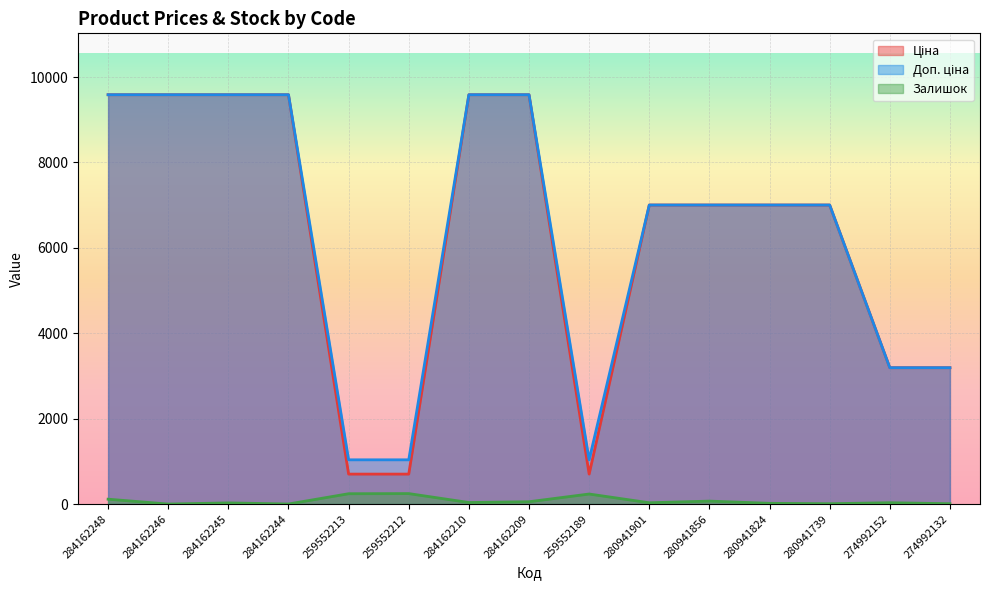

Is it true that Ціна equals 9585.4 at 284162246?

True